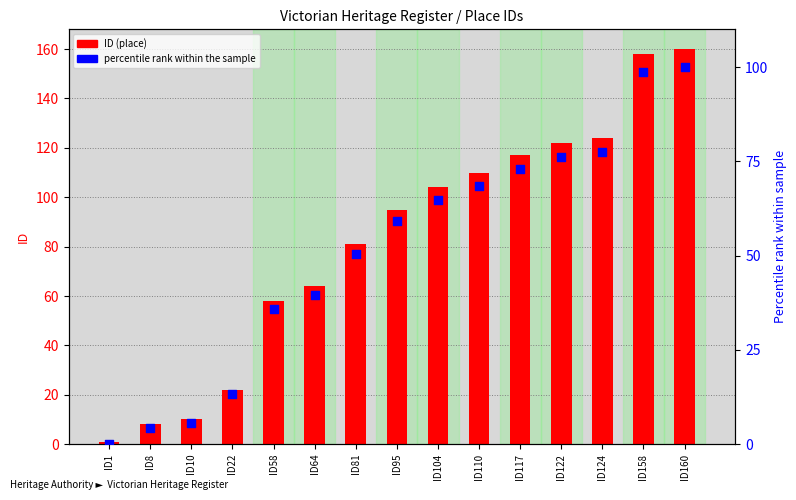

Which series reaches the maximum Y coordinate?

ID (place)